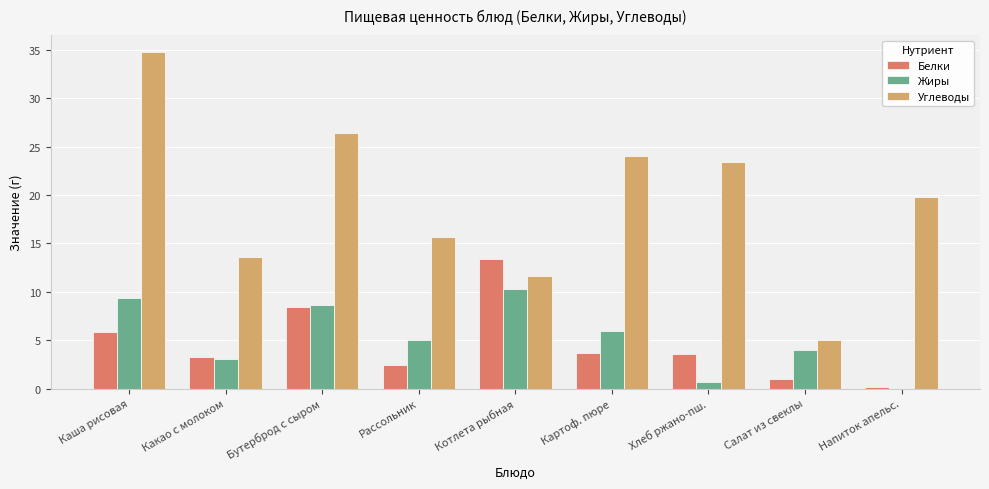

True or false: Углеводы has a value of 45.0 at Бутерброд с сыром.

False